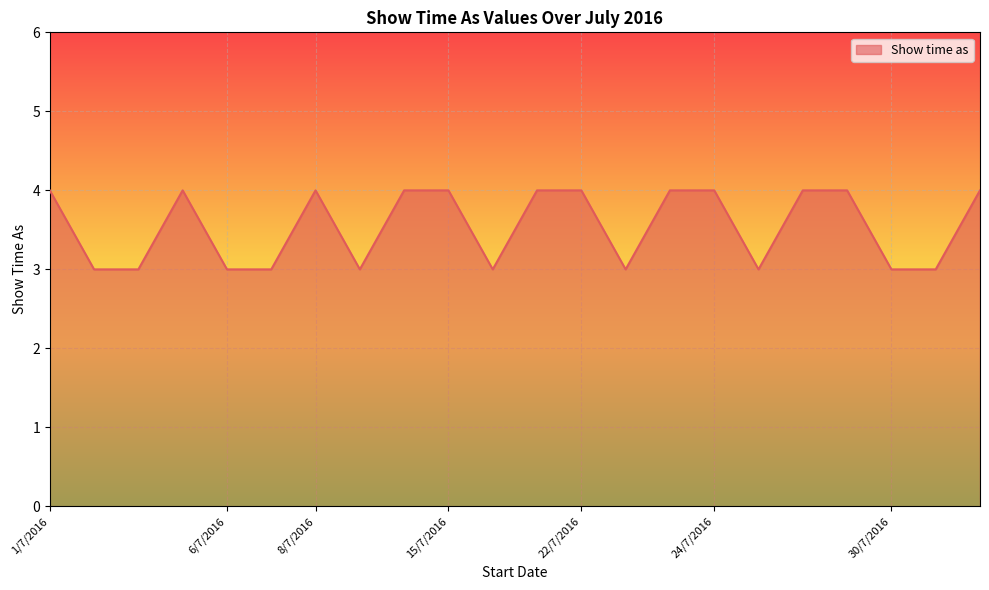

What is the minimum value shown in the chart?

3